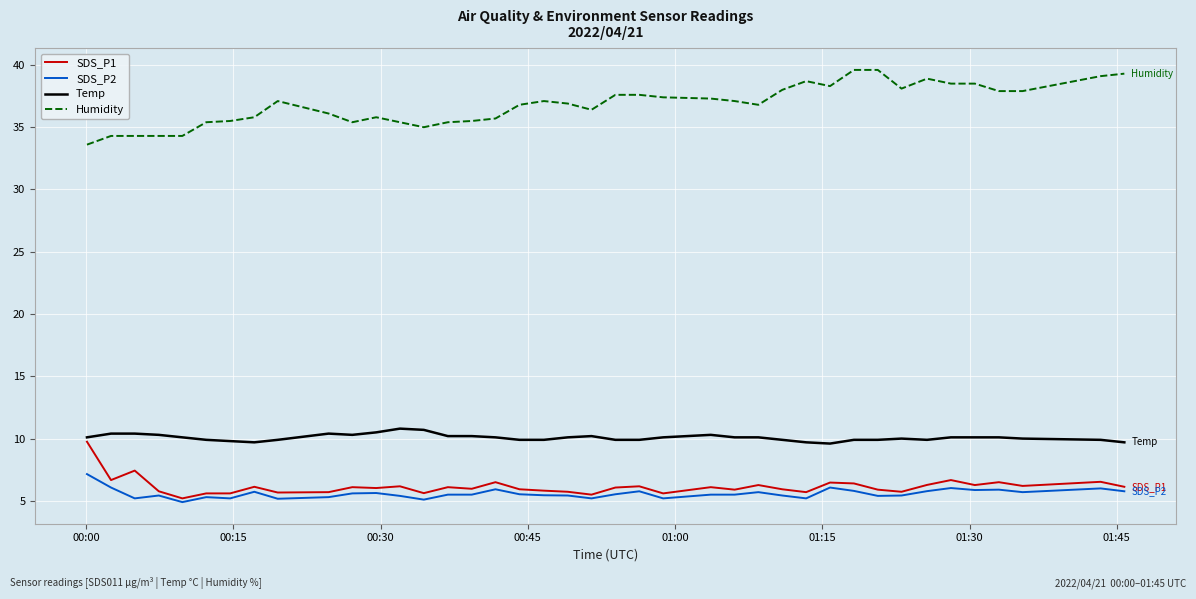

True or false: SDS_P2 and Temp intersect in this chart.

False